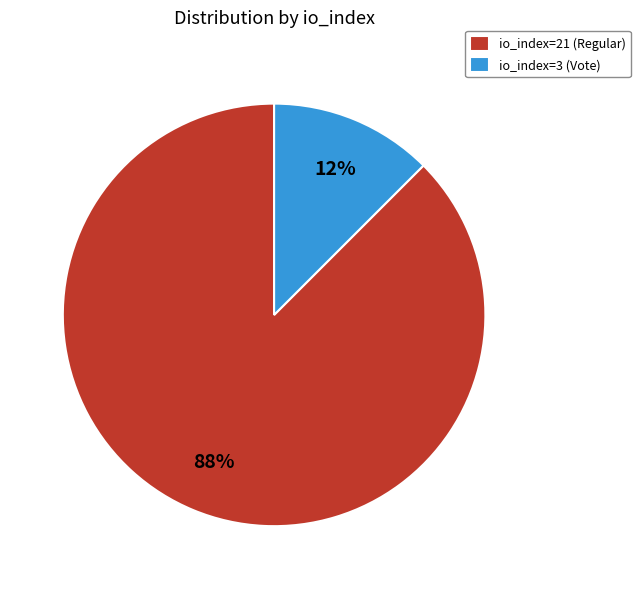

To the nearest percent, what is the combined percentage of io_index=3 (Vote) and io_index=21 (Regular)?

100%